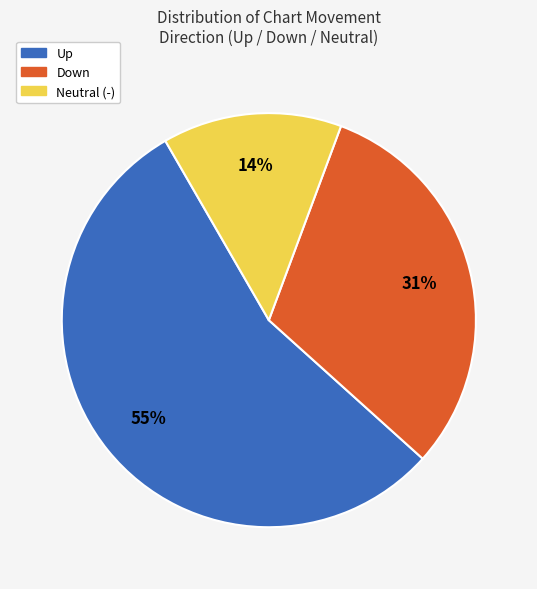

How many segments does this pie chart have?

3